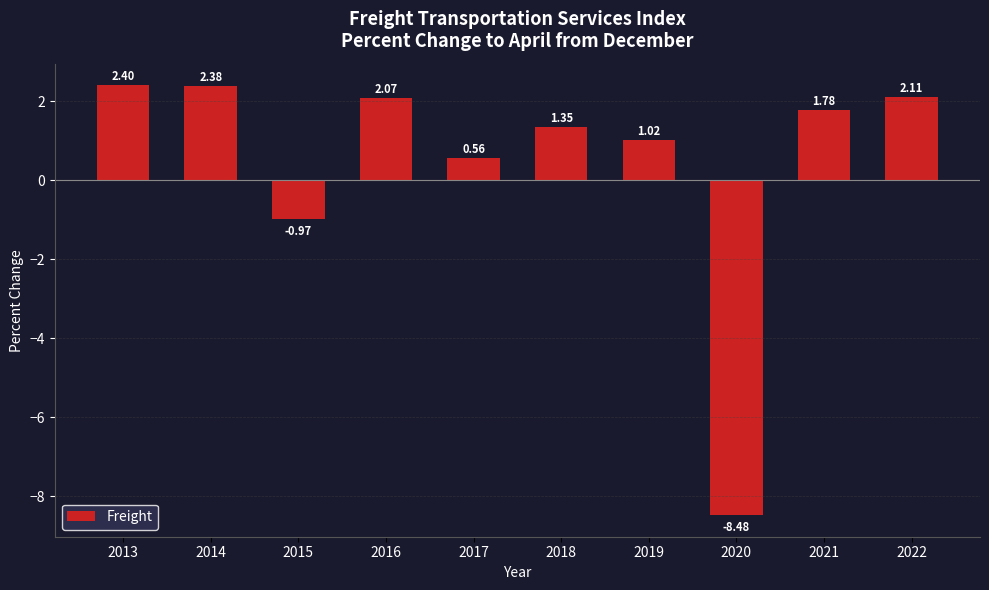

Which has a higher value, 2013 or 2016?

2013